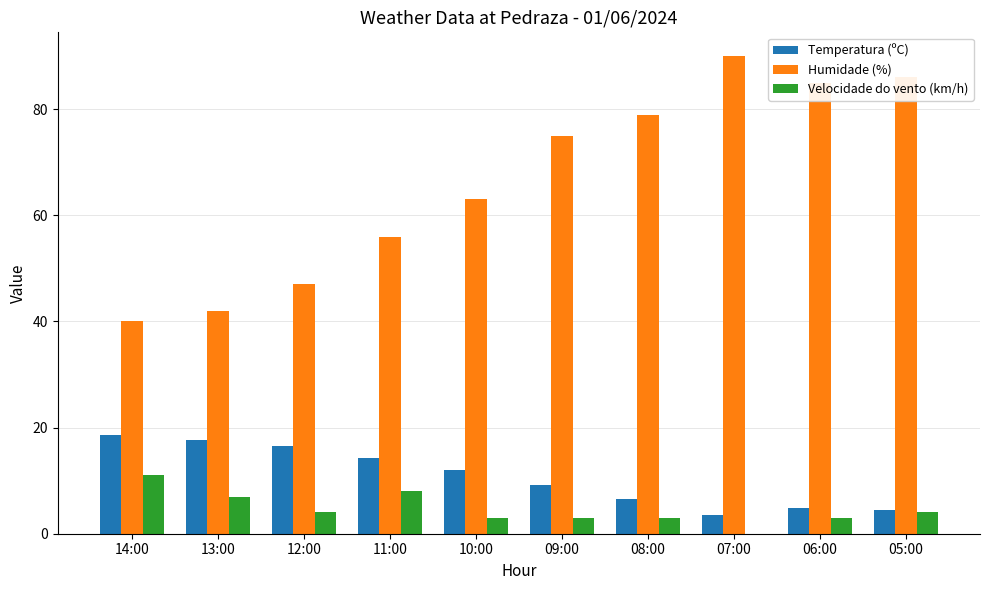

What is the difference between the Humidade (%) values at 09:00 and 08:00?

4.0